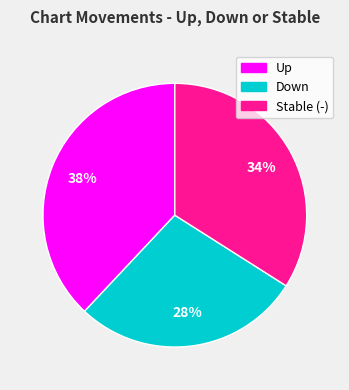

To the nearest percent, what is the difference between the largest and smallest slice percentages?

10%